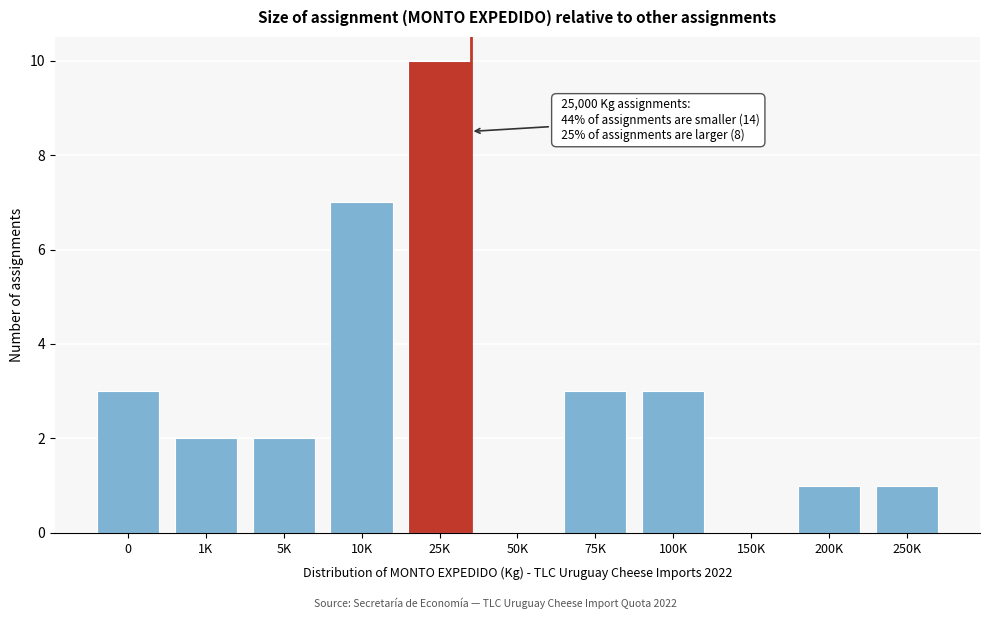

Reading left to right, list all the values displayed in this chart.

0=3	1K=2	5K=2	10K=7	25K=10	50K=0	75K=3	100K=3	150K=0	200K=1	250K=1